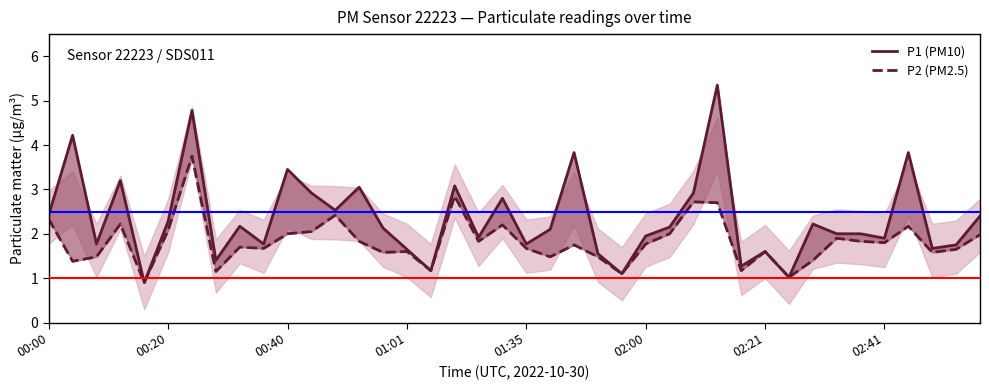

List the series in order of their peak value, highest first.

P1 (PM10), P2 (PM2.5)